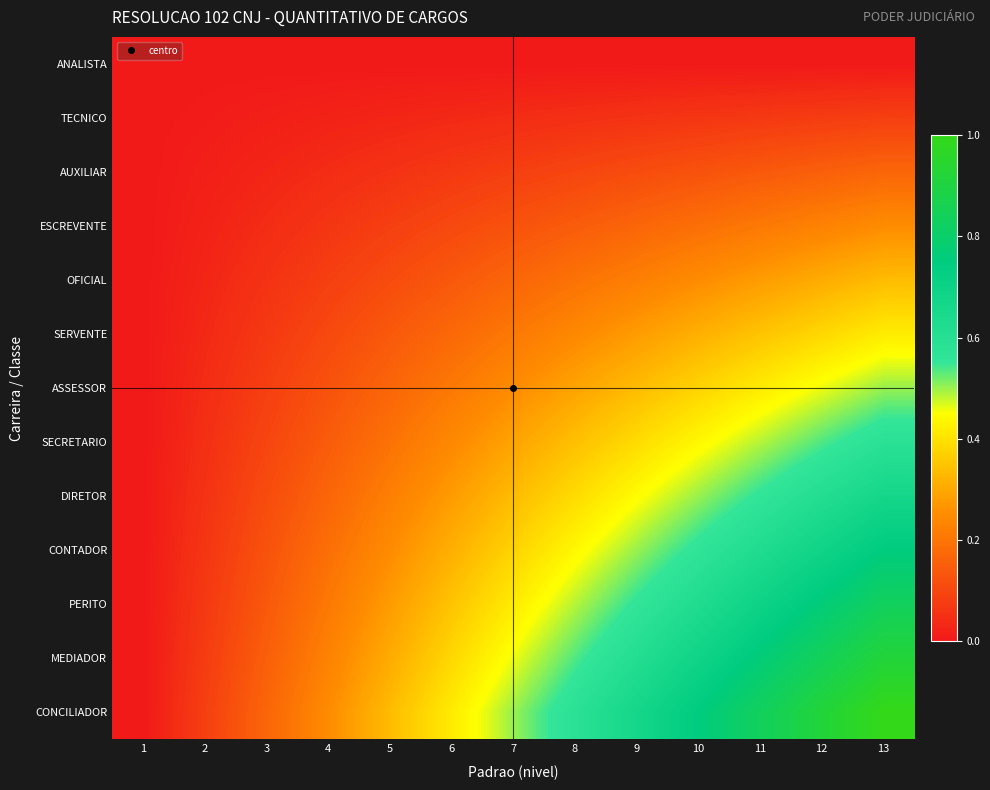

Rank the series by their maximum value, from lowest to highest.

ANALISTA, TECNICO, AUXILIAR, ESCREVENTE, OFICIAL, SERVENTE, ASSESSOR, SECRETARIO, DIRETOR, CONTADOR, PERITO, MEDIADOR, CONCILIADOR